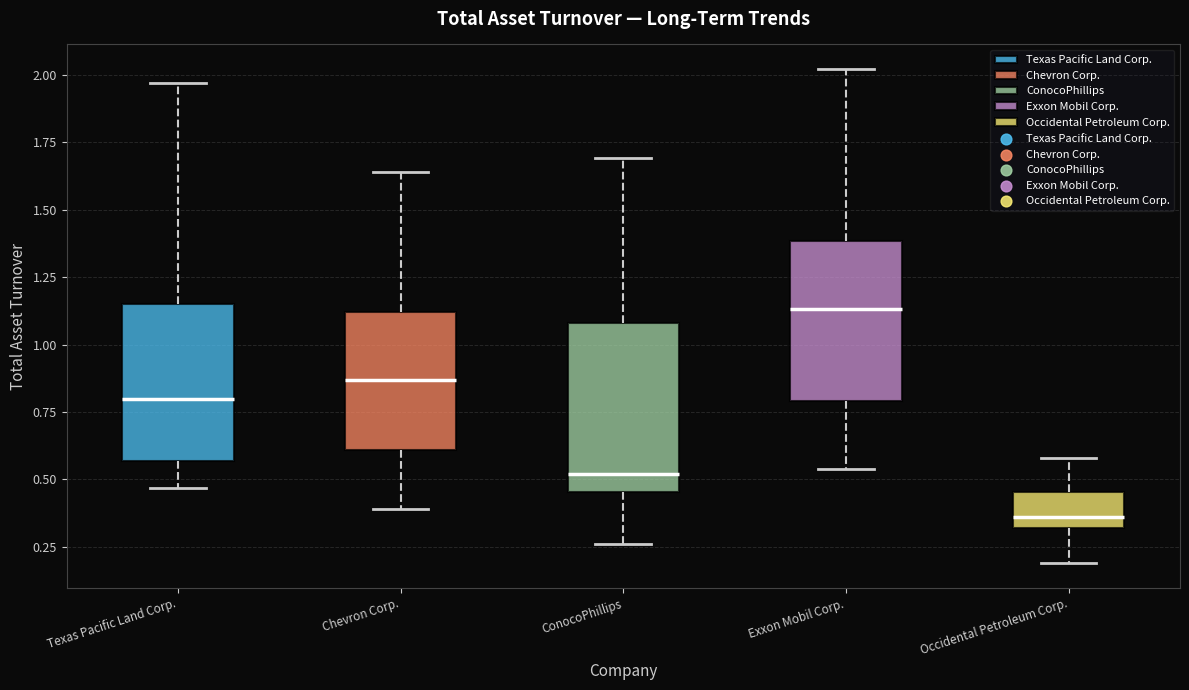

Which box has the highest median line?

Exxon Mobil Corp.